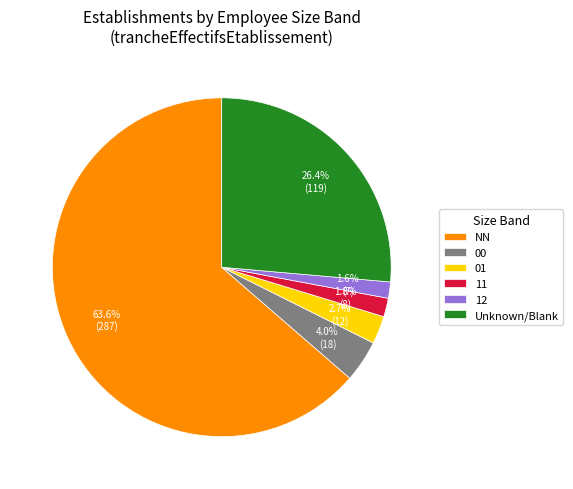

What percentage is the 12 slice, to the nearest percent?

2%